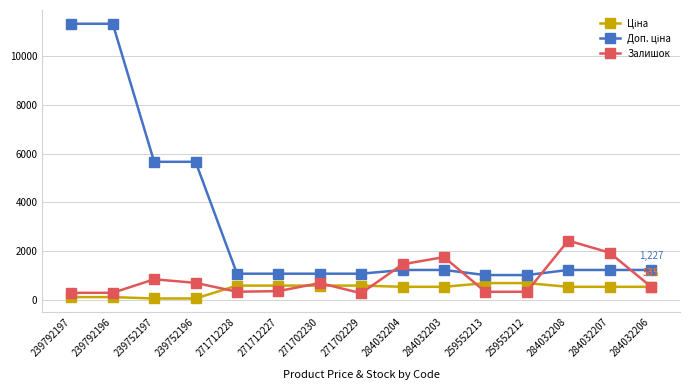

What is the minimum value shown in the chart?

56.7